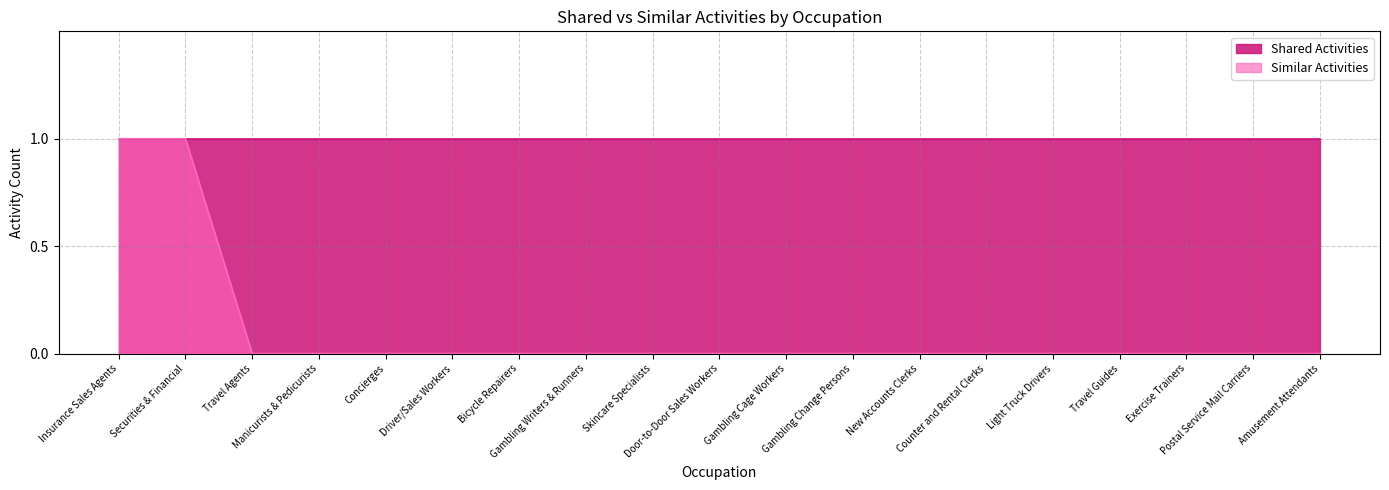

Reading left to right, what are all the values shown in this chart?

Insurance Sales Agents=1	Securities & Financial=1	Travel Agents=0	Manicurists & Pedicurists=0	Concierges=0	Driver/Sales Workers=0	Bicycle Repairers=0	Gambling Writers & Runners=0	Skincare Specialists=0	Door-to-Door Sales Workers=0	Gambling Cage Workers=0	Gambling Change Persons=0	New Accounts Clerks=0	Counter and Rental Clerks=0	Light Truck Drivers=0	Travel Guides=0	Exercise Trainers=0	Postal Service Mail Carriers=0	Amusement Attendants=0